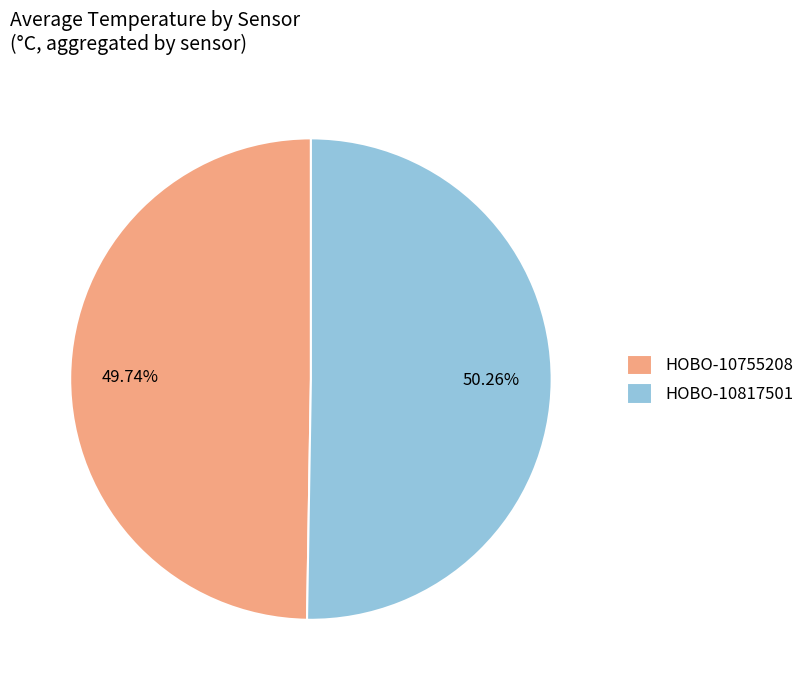

The HOBO-10817501 slice represents 51% of the pie. True or false?

True